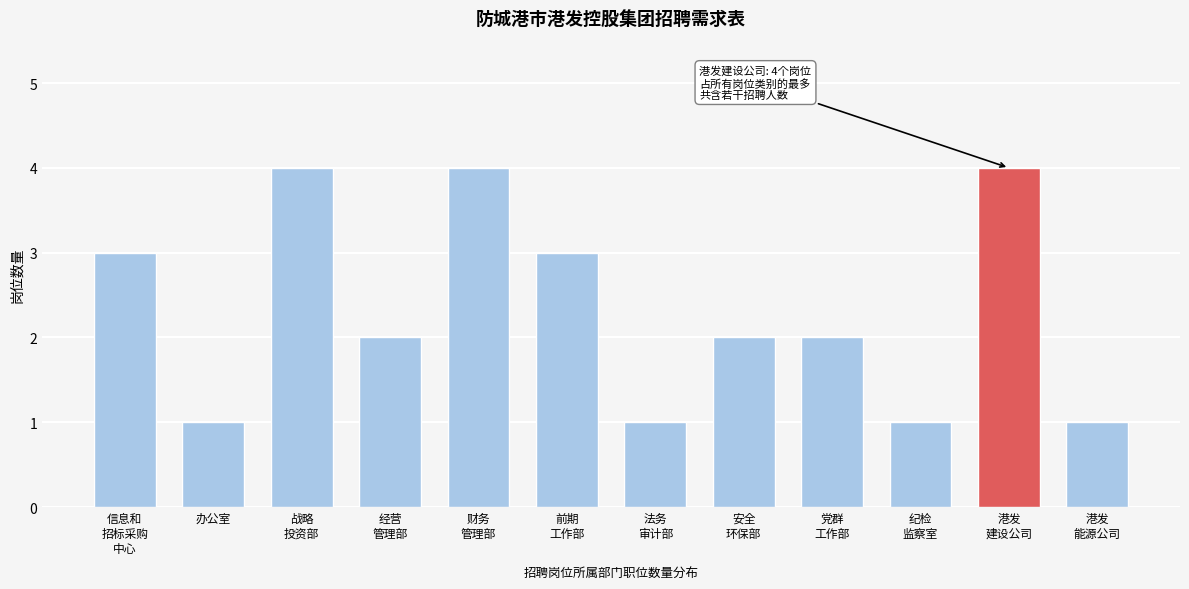

Reading left to right, what are all the values shown in this chart?

3	1	4	2	4	3	1	2	2	1	4	1